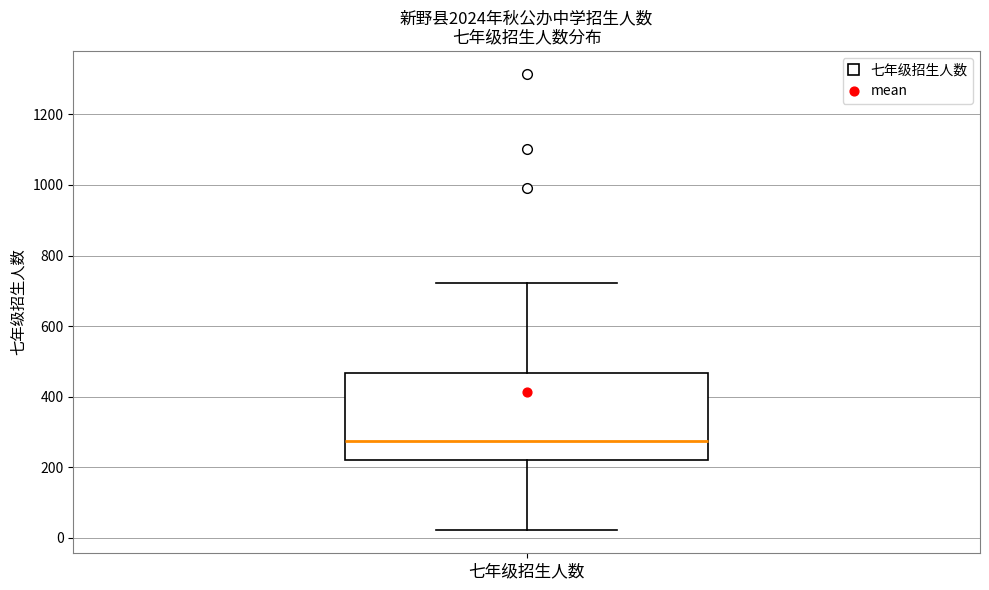

Read this box plot against the y-axis: the position of the median line, the range covered by the box, and the ends of both whiskers. The values are not printed on the chart, so give them approximately, as read against the axis.

median 280, box 220 to 460, whiskers 20 to 720